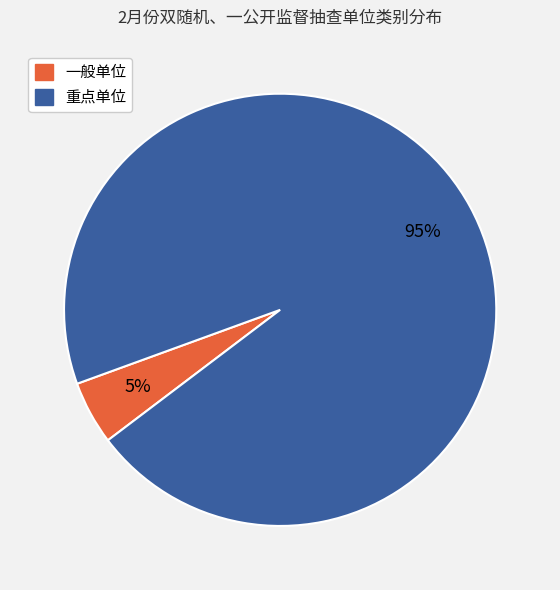

How many segments does this pie chart have?

2